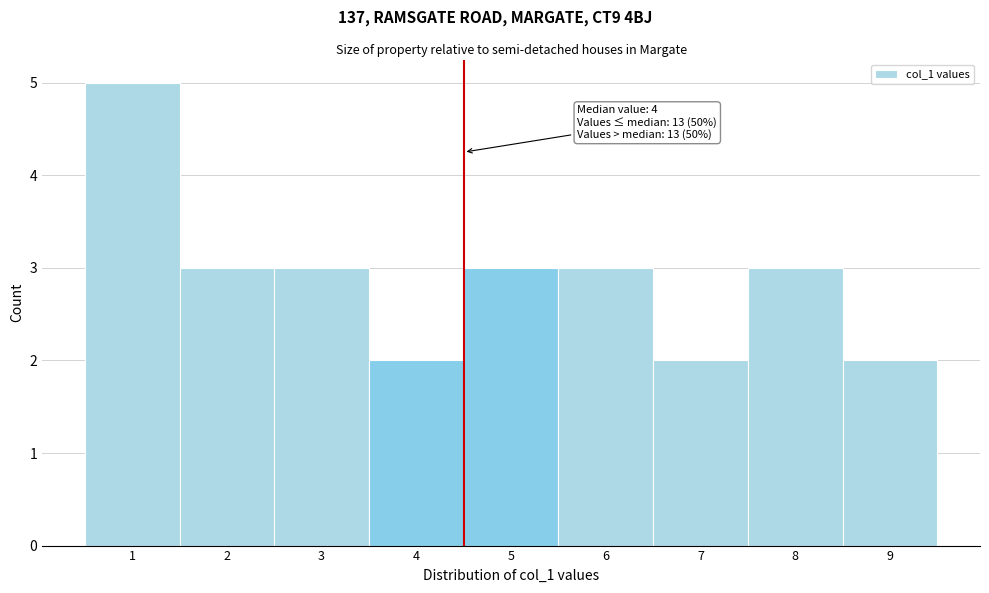

Which range on the x-axis has the tallest bar?

0.5 to 1.5